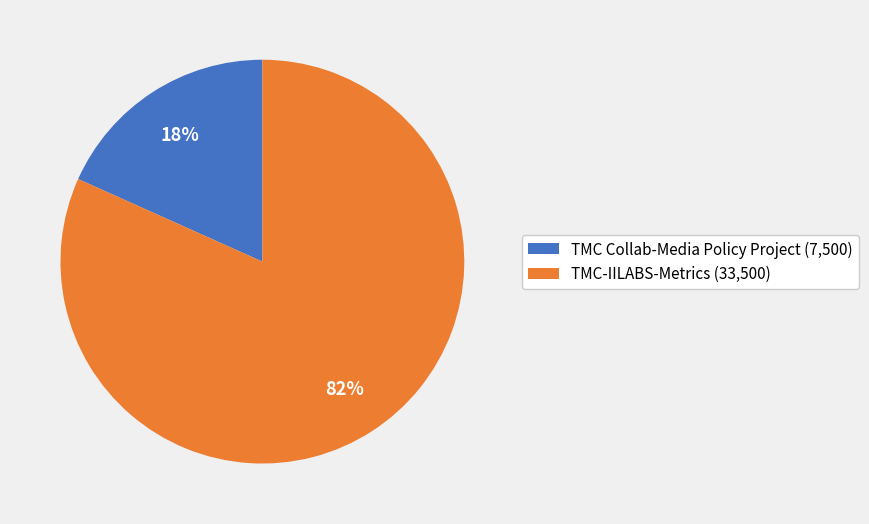

Do TMC Collab-Media Policy Project (7,500) and TMC-IILABS-Metrics (33,500) together represent more than half of the pie?

Yes